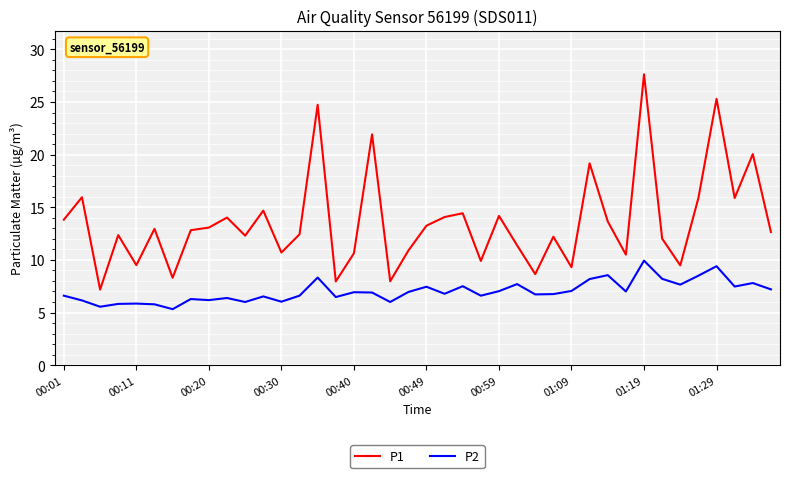

Which series has the largest total across all categories?

P1